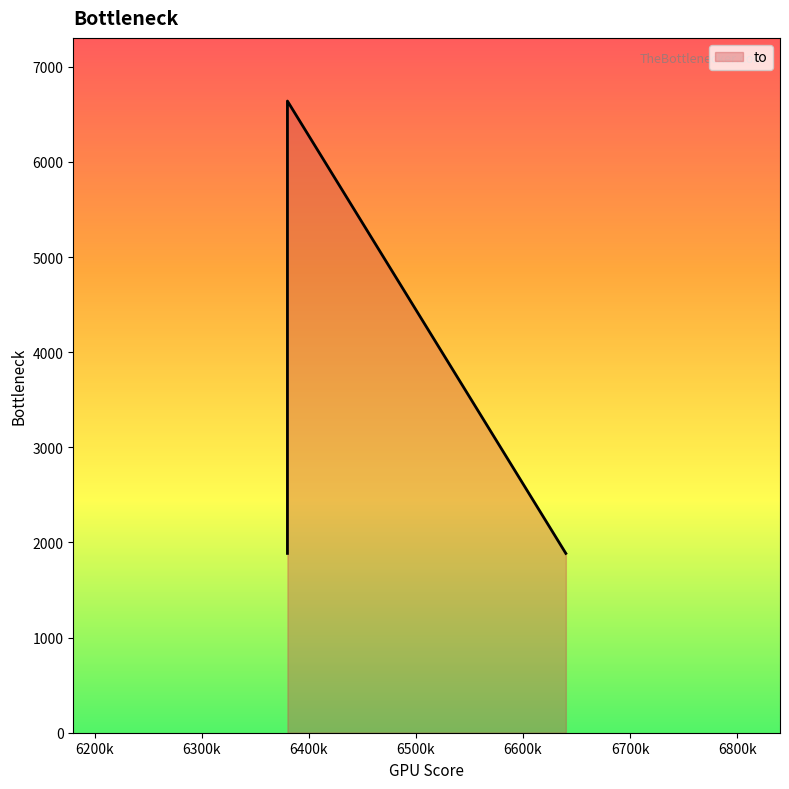

List the labels in order of value, smallest first.

6640, 6380, 6380